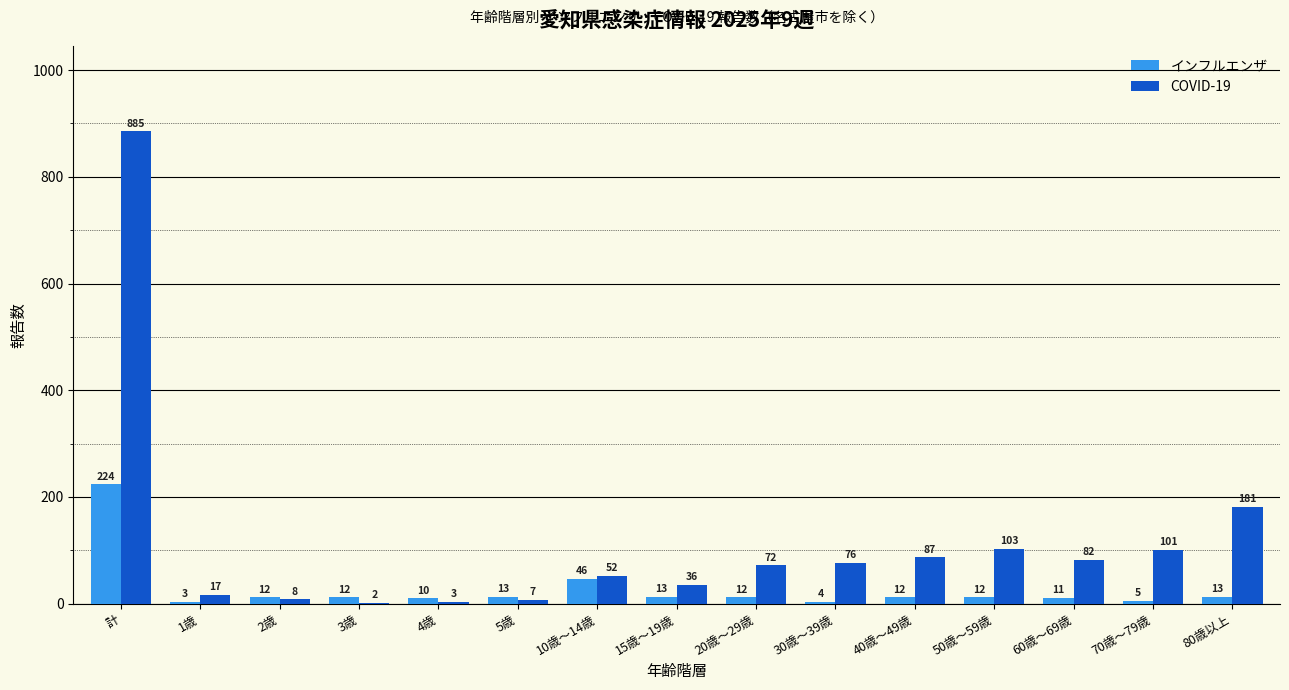

How many groups of bars are there?

15